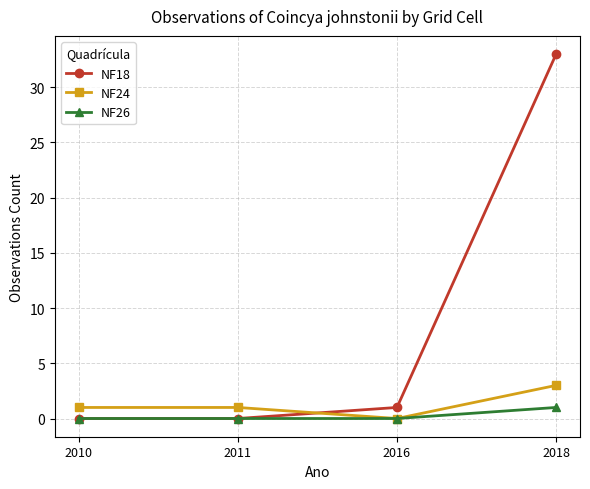

How many intersections are there between NF24 and NF18?

1